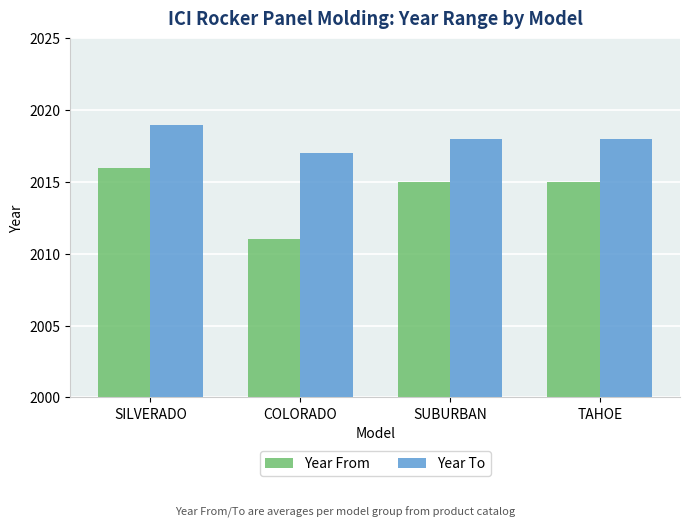

At how many categories does at least one series exceed 2016?

4